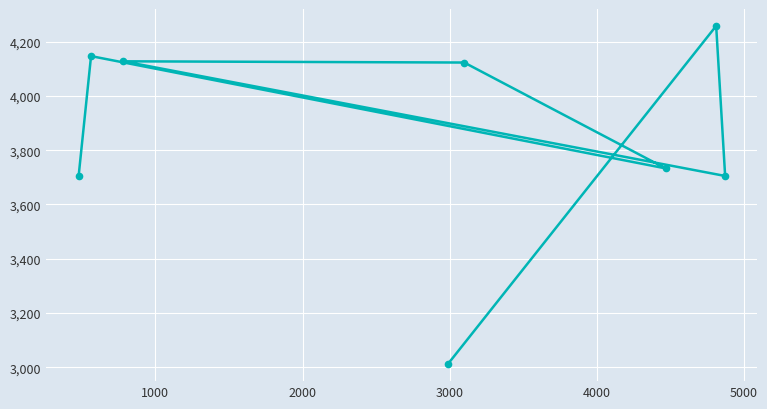

What is the smallest value displayed?

3011.8